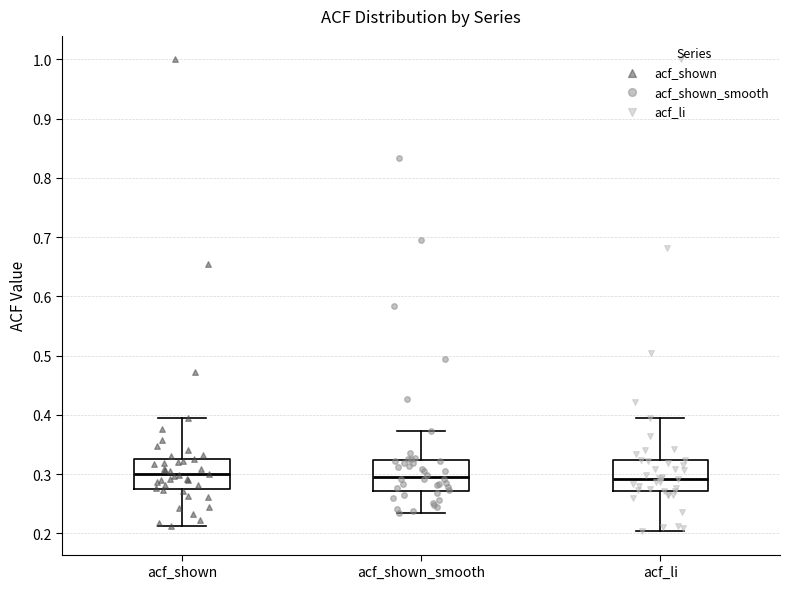

Where does the lower whisker of the box for acf_shown_smooth end on the y-axis? The values are not printed on the chart, so give them approximately, as read against the axis.

0.23